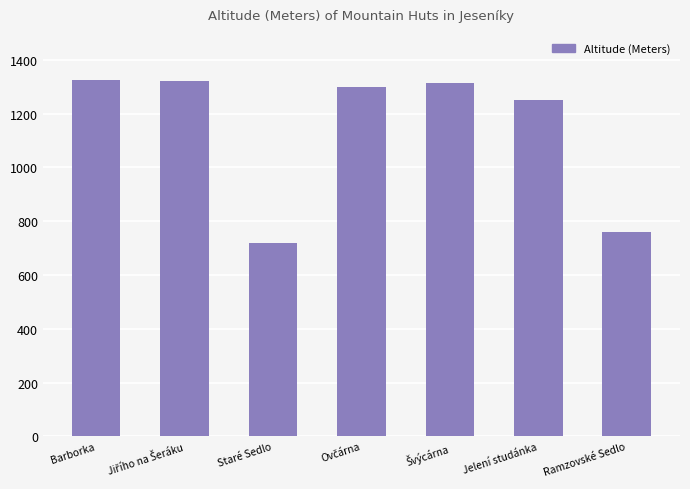

How many data points does each series have?

7